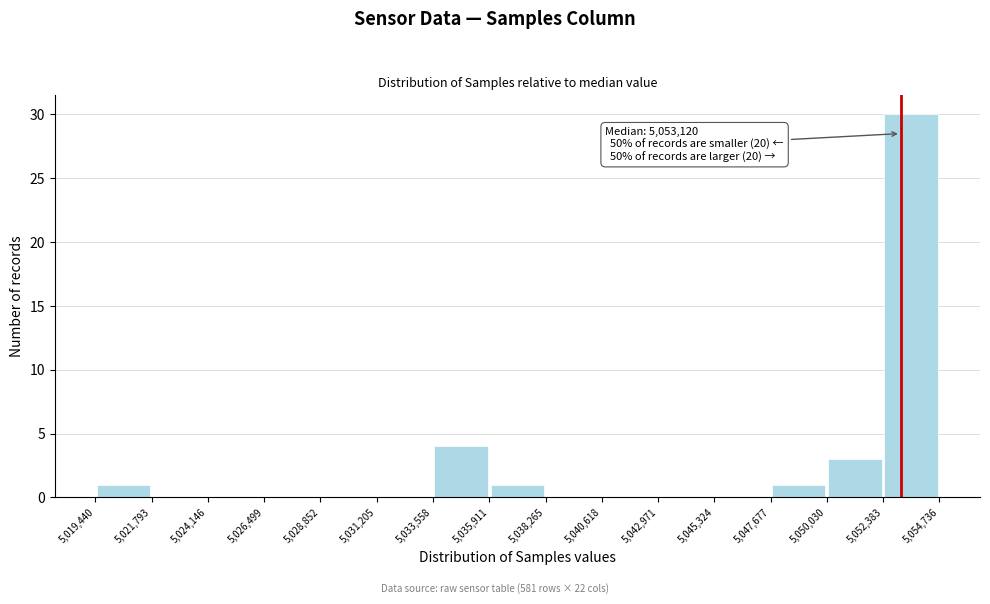

Which range on the x-axis has the tallest bar?

5,052,383 to 5,054,736